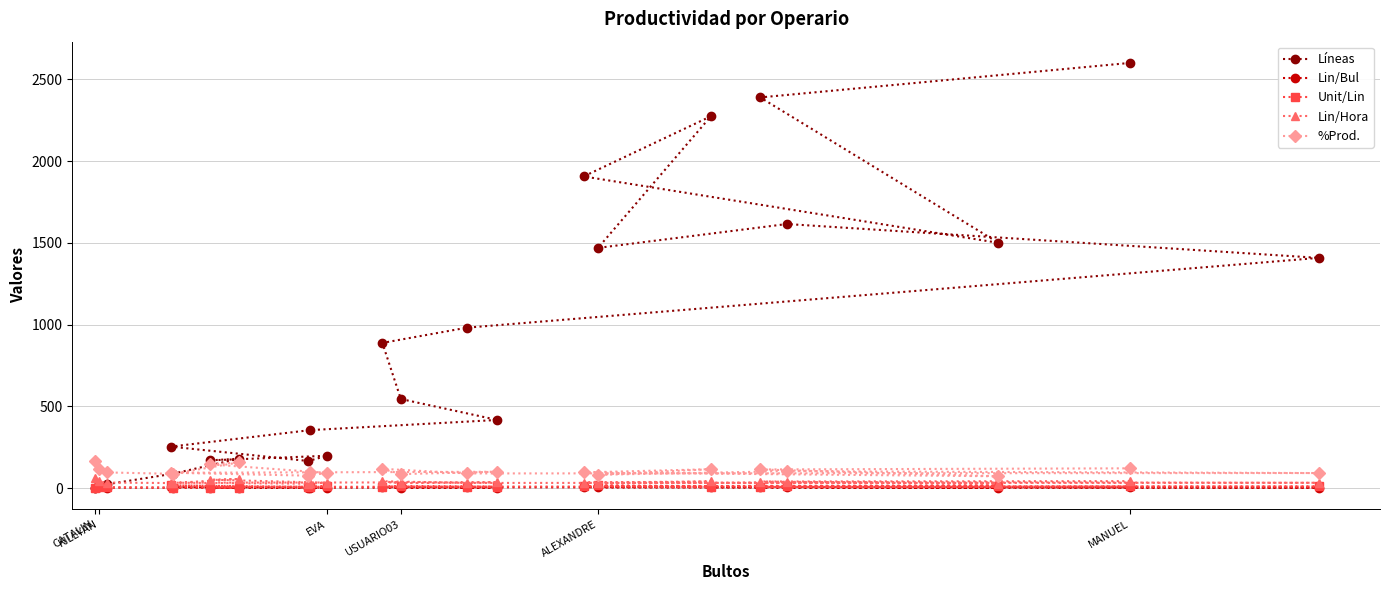

In Lin/Bul, how many points are higher than both neighbors (excluding endpoints)?

6